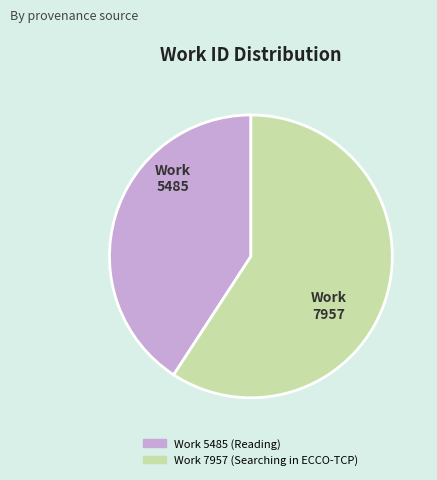

Which category has the biggest portion of the pie?

Work 7957 (Searching in ECCO-TCP)